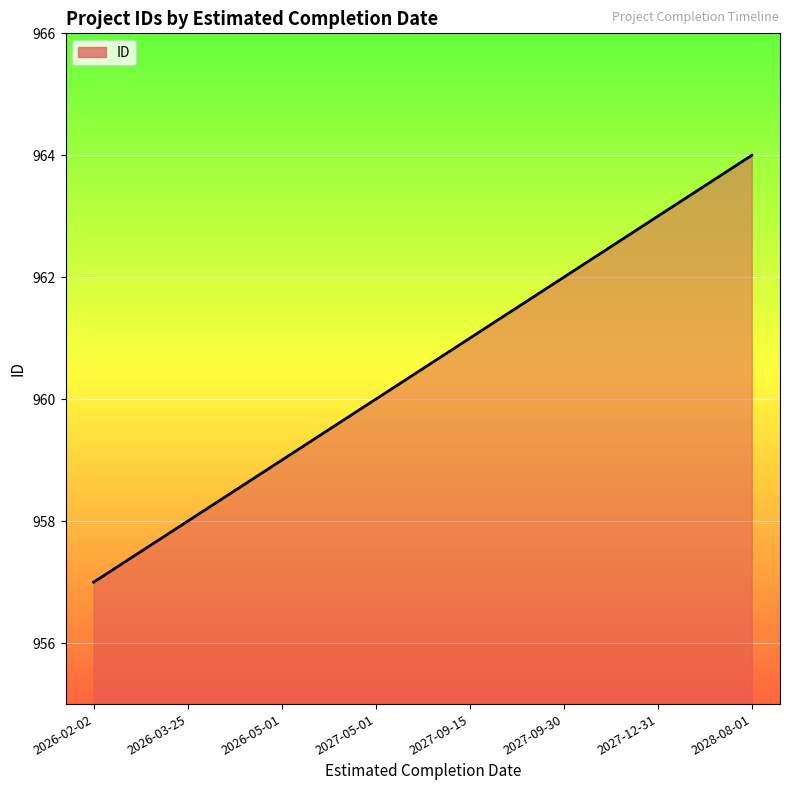

Is it true that the value at 2027-05-01 is 960?

True